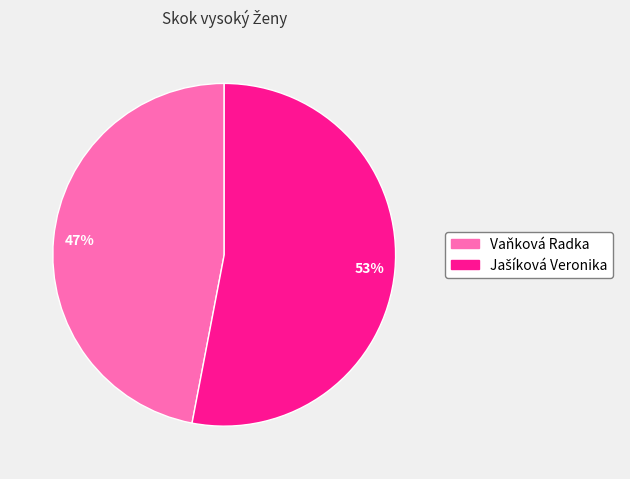

To the nearest percent, what is the difference between the largest and smallest slice percentages?

6%